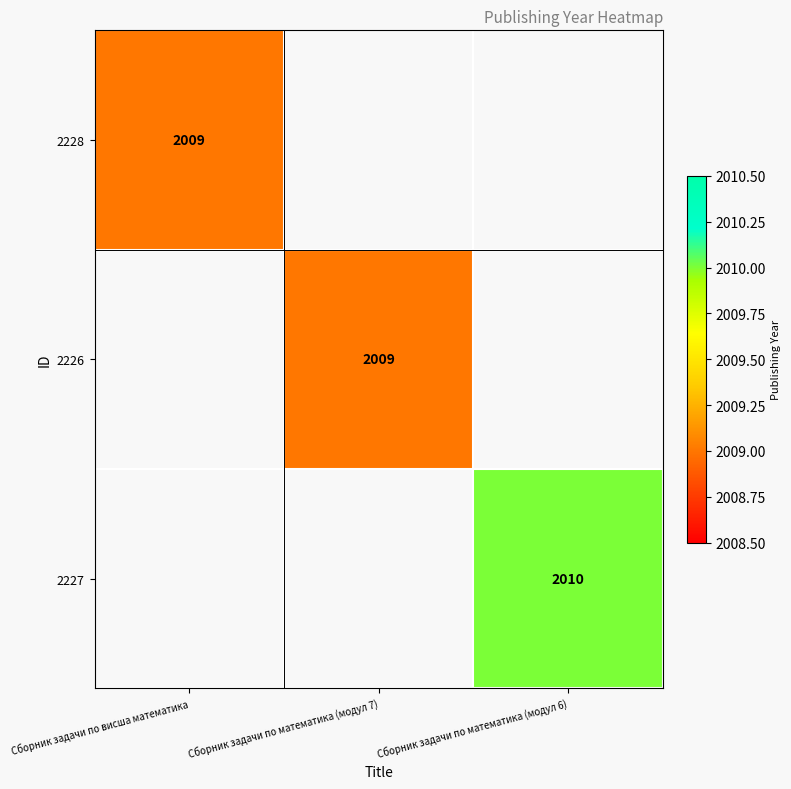

Is it true that 2227 equals 889 at Сборник задачи по математика (модул 6)?

False